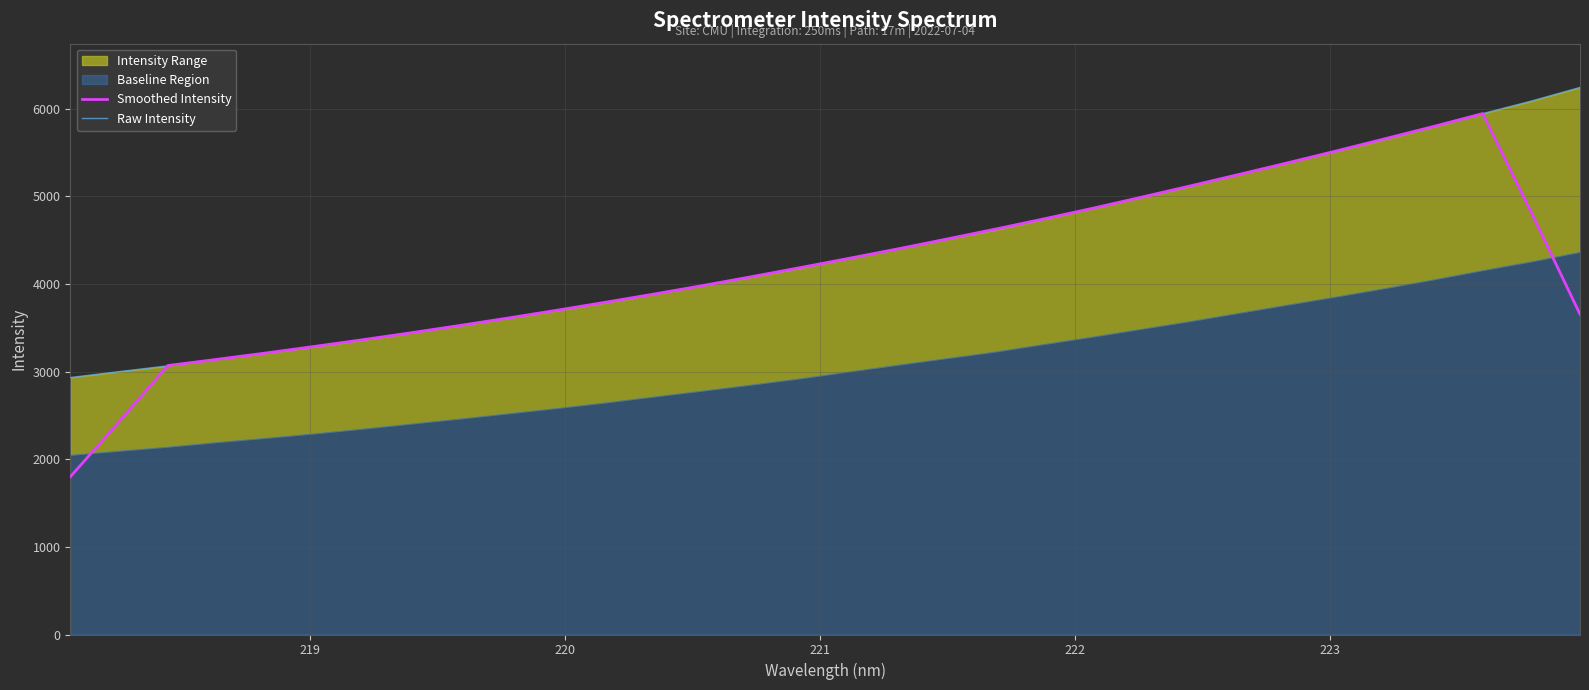

What is the maximum value for Raw Intensity?

6244.6